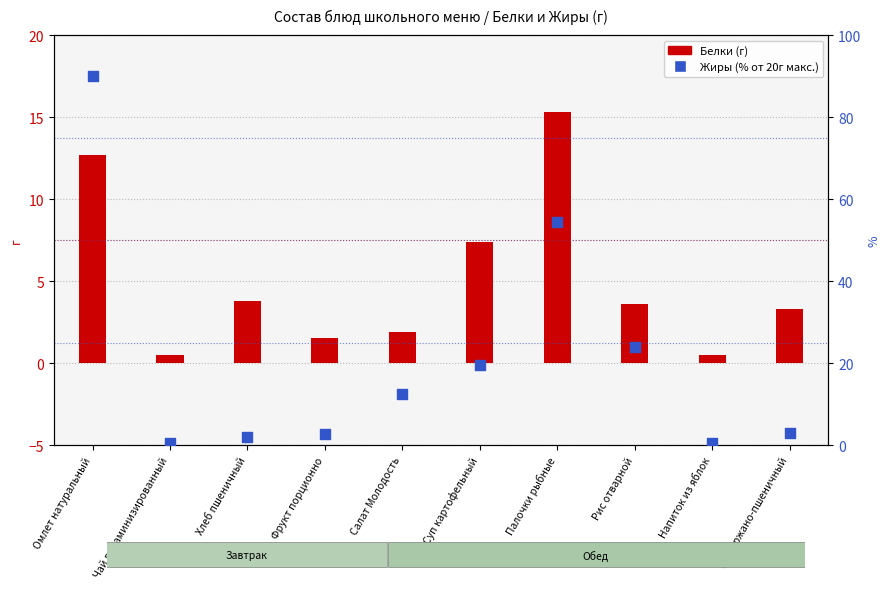

Between Чай витаминизированный and Суп картофельный, which is larger?

Суп картофельный